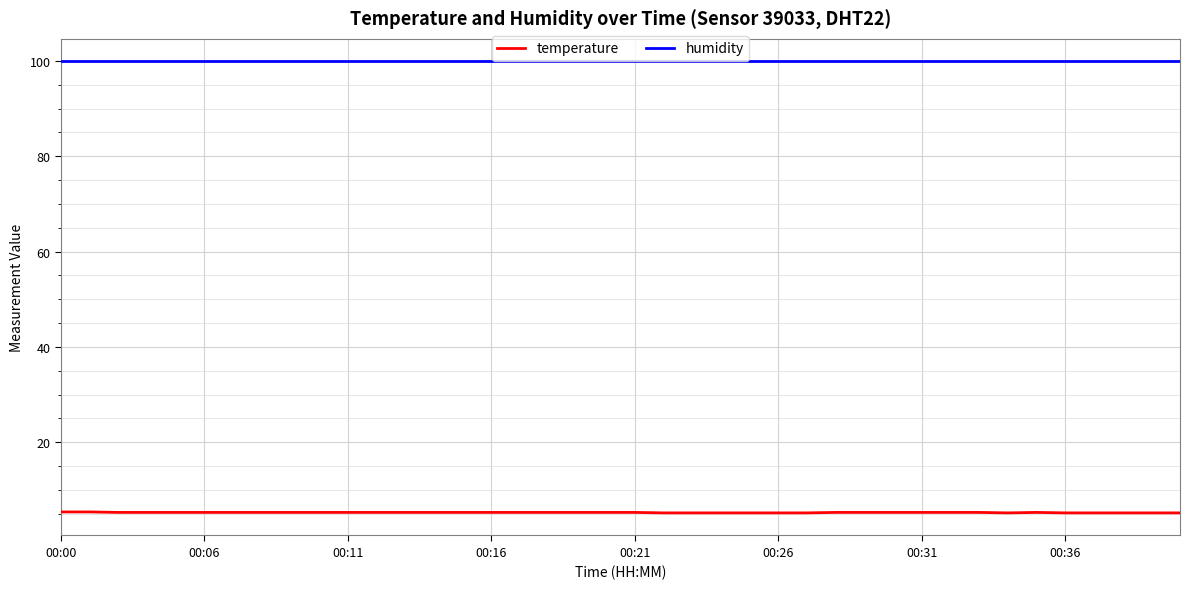

What is the difference between the maximum and minimum values in the temperature series?

0.2